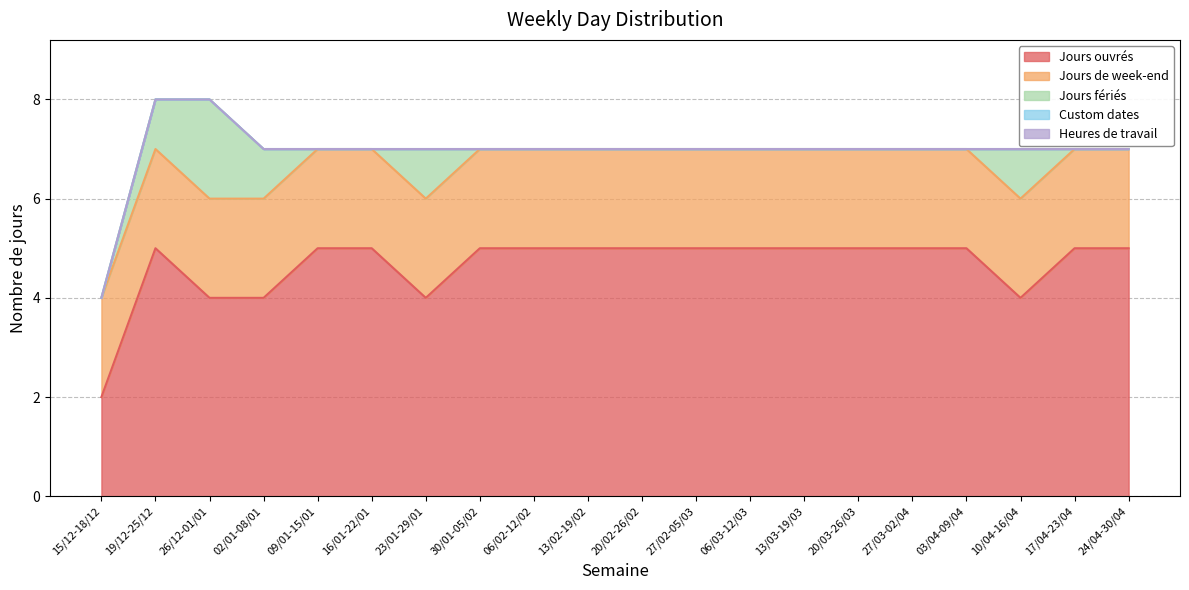

At which category does the chart reach its minimum across all series?

15/12-18/12